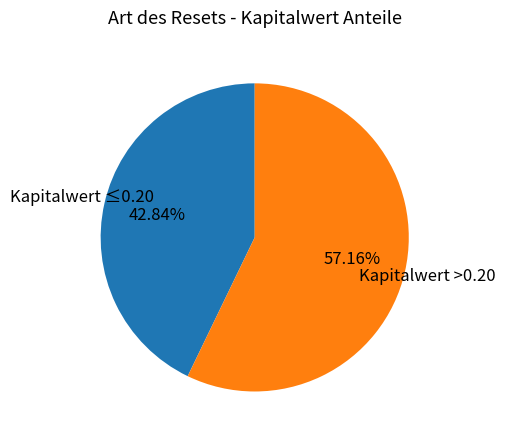

Is there a majority slice in this chart?

Yes